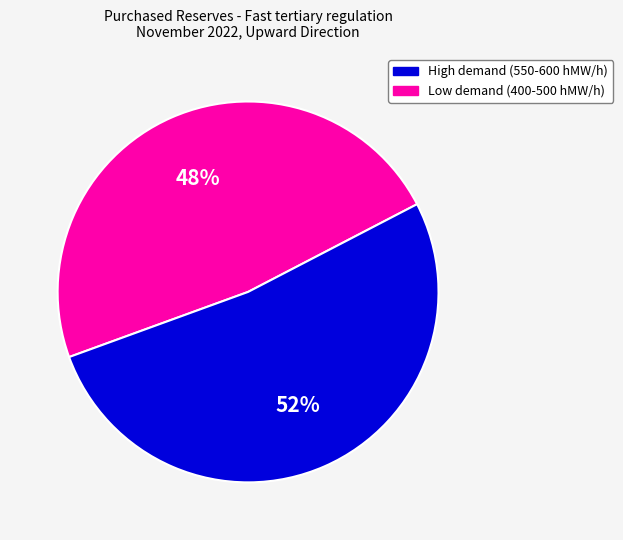

Is there any slice that represents more than half of the pie?

Yes